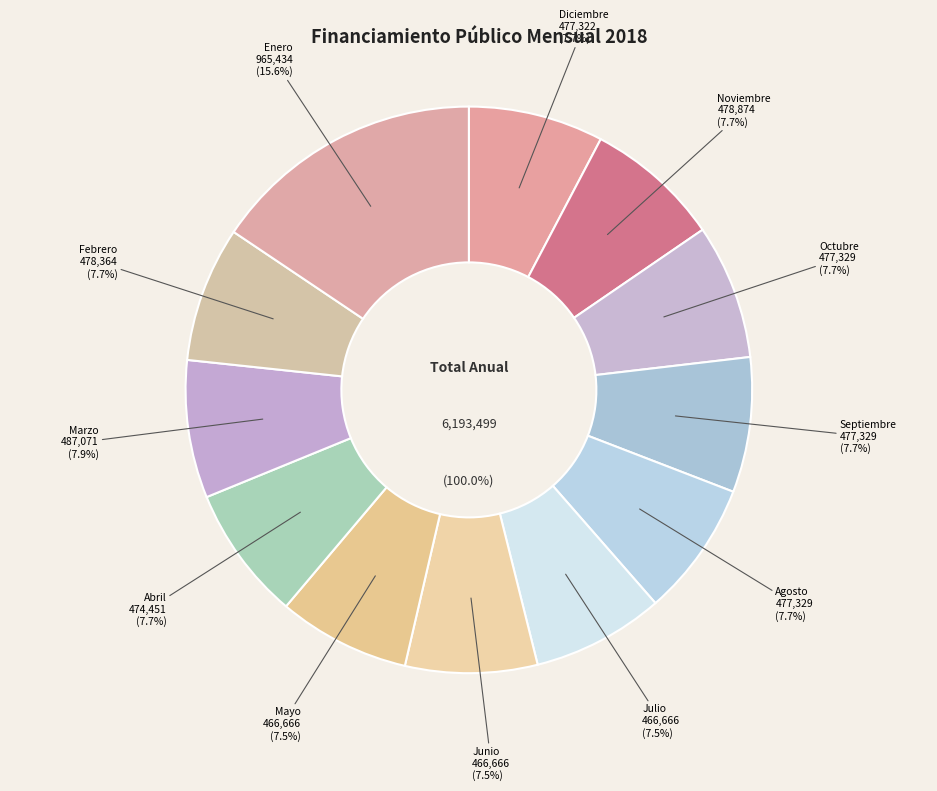

How many segments does this pie chart have?

12